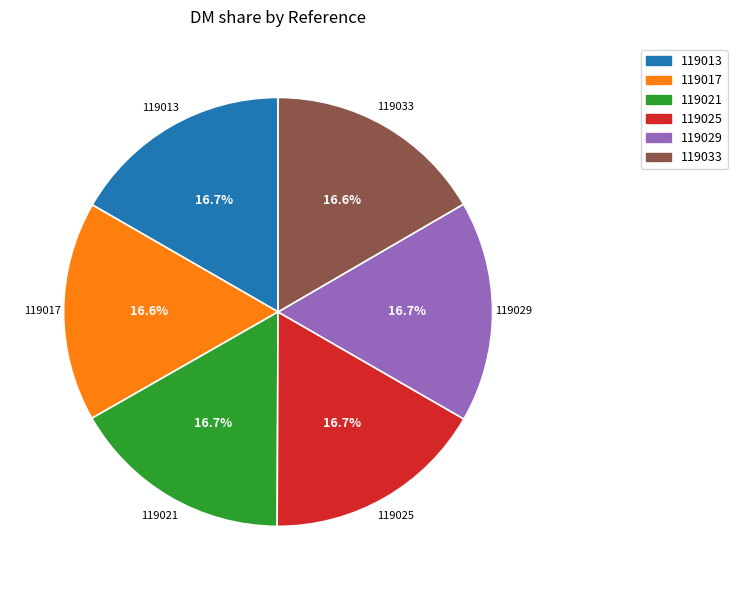

What is the ratio of the value at 119029 to the value at 119025?

1.0